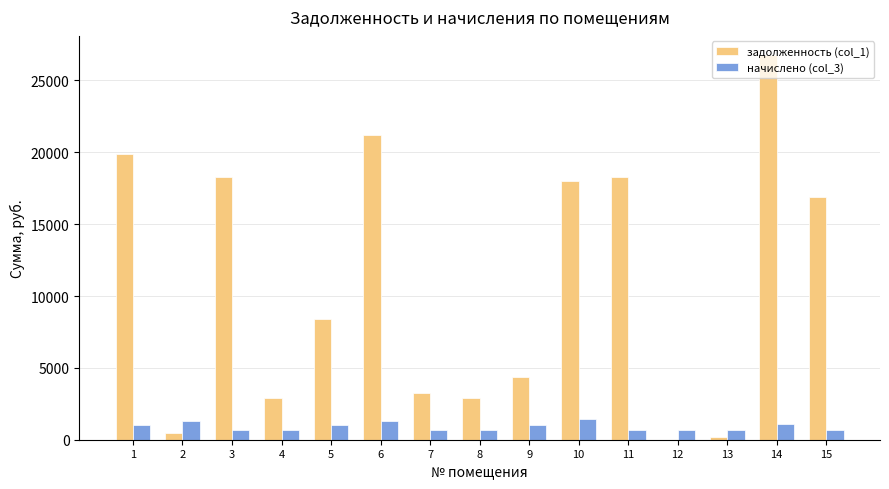

What are all the series names shown in the legend?

задолженность (col_1), начислено (col_3)